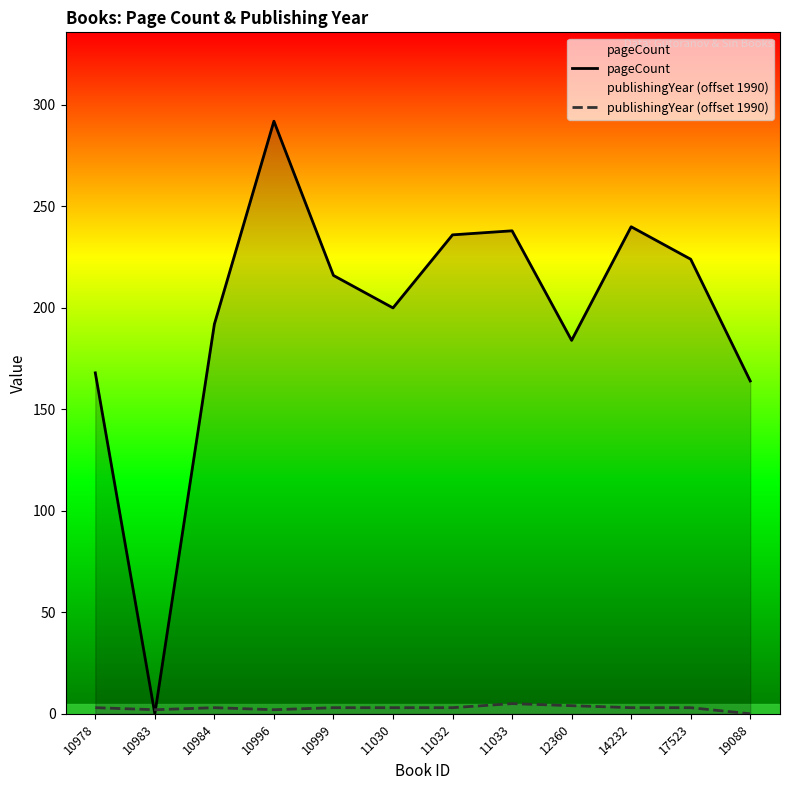

Count the number of data series in this chart.

2